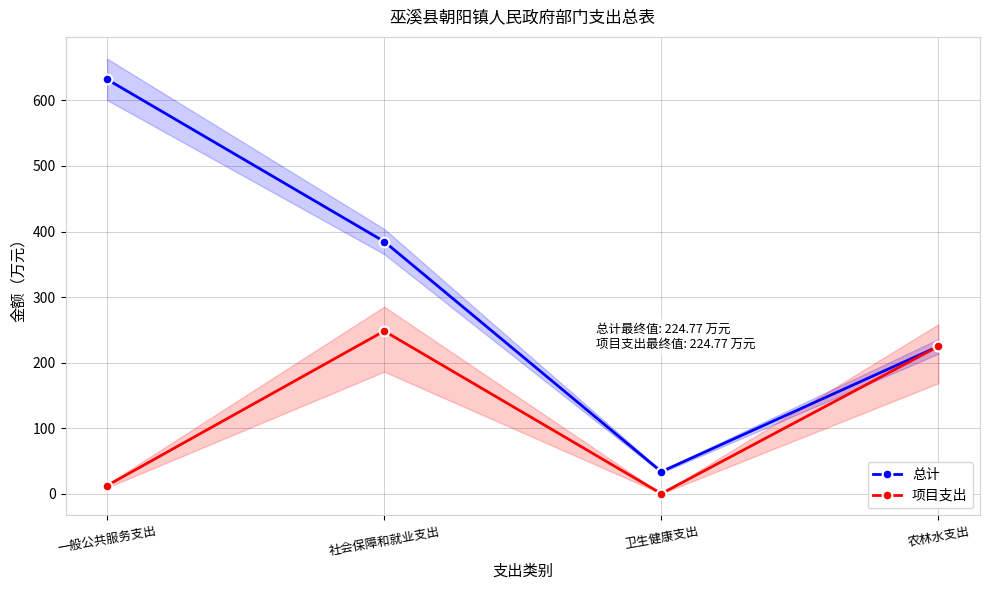

What is the label of the 3rd point from the left?

卫生健康支出